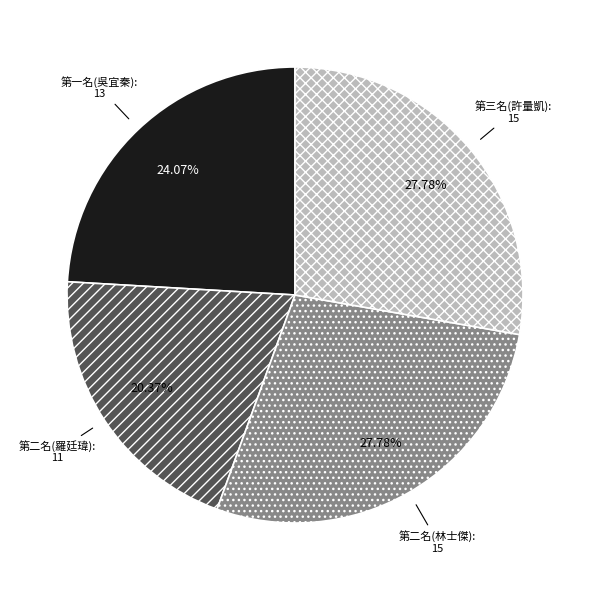

What percentage is the 第二名(羅廷瑋) slice, to the nearest percent?

20%